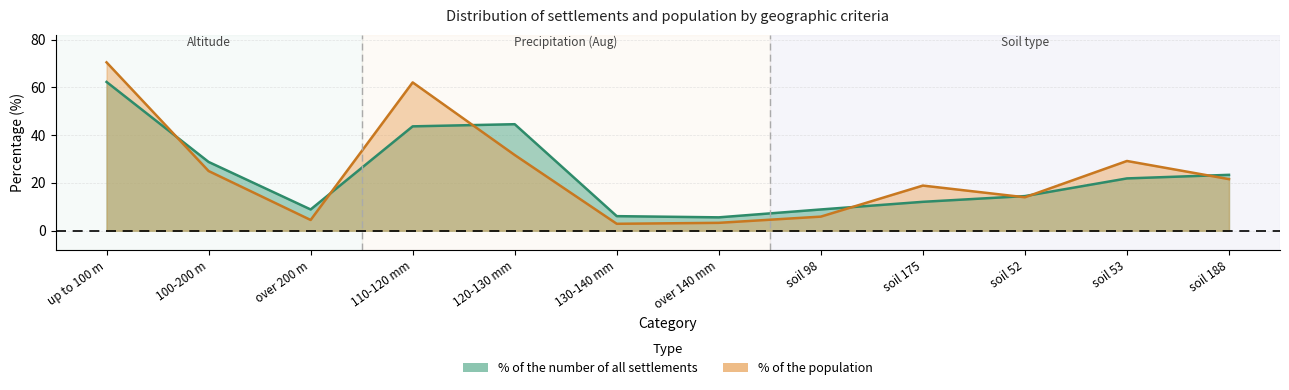

In % of the number of all settlements, how many points are higher than both neighbors (excluding endpoints)?

1